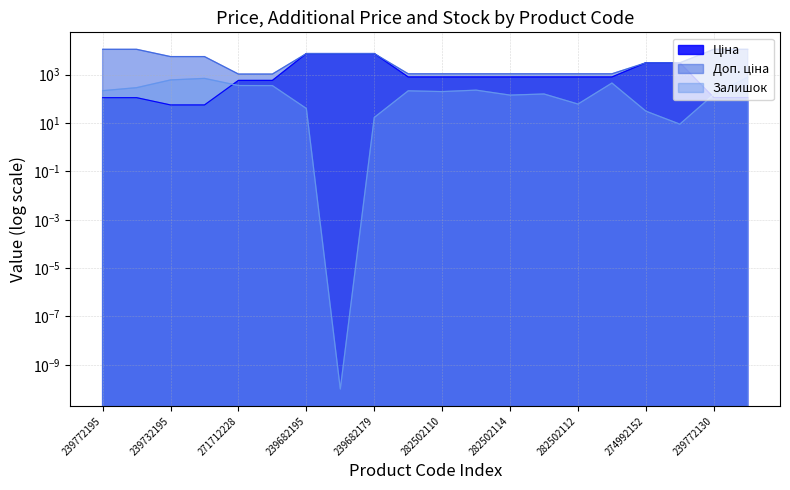

True or false: Доп. ціна has more than 1 points higher than both neighbors.

False